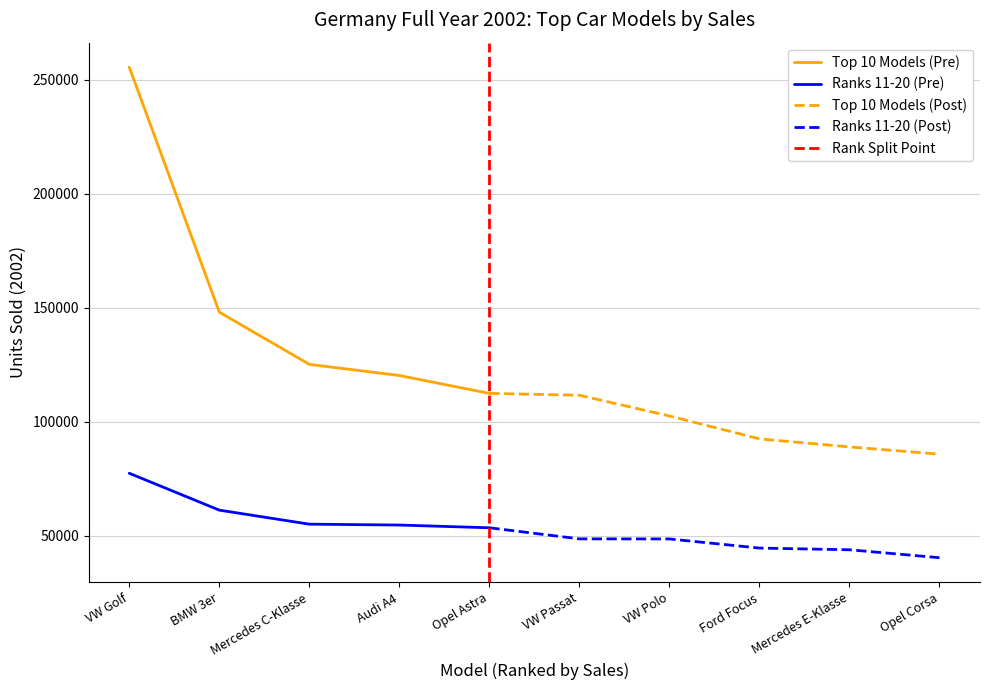

Which category has the highest value in the Ranks 11-20 (Pre) series?

VW Golf